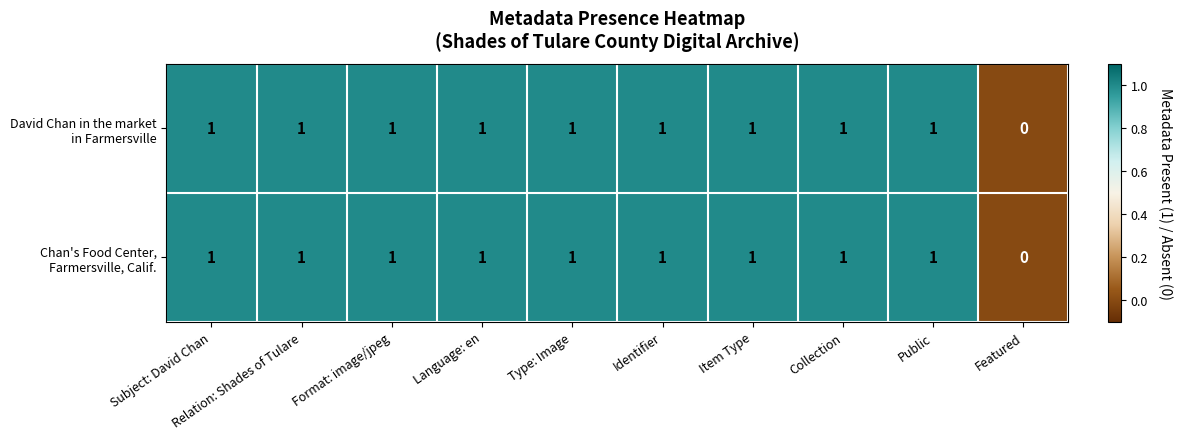

Which label corresponds to the smallest value in the chart?

Featured